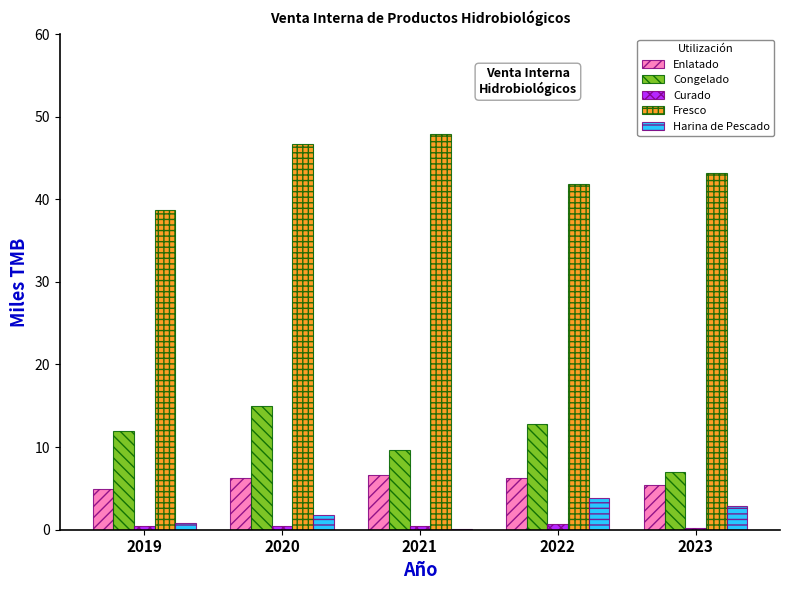

Is the value of Enlatado at 2021 greater than the value of Harina de Pescado at 2019?

Yes